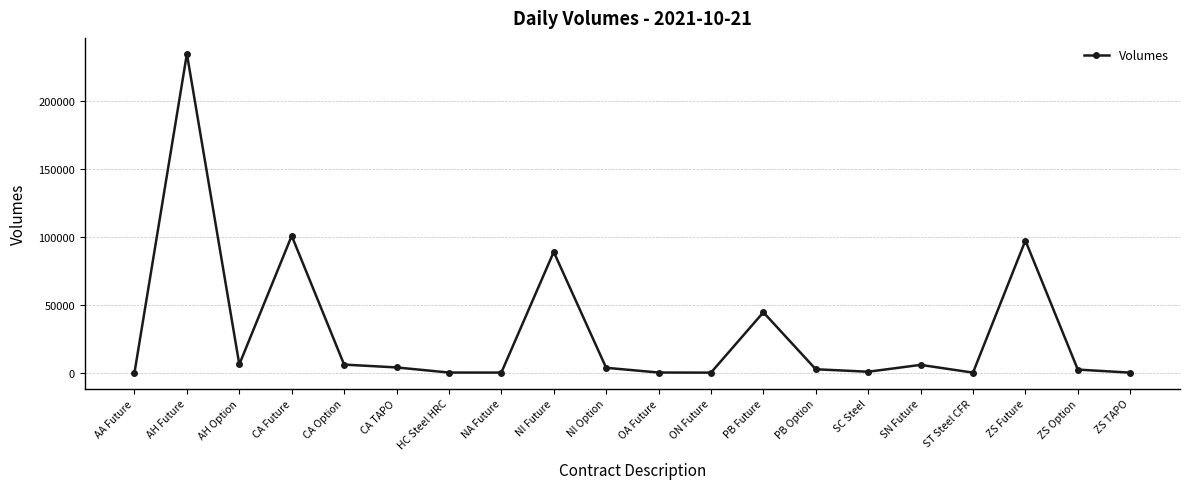

What is the difference between the maximum and minimum values?

235006